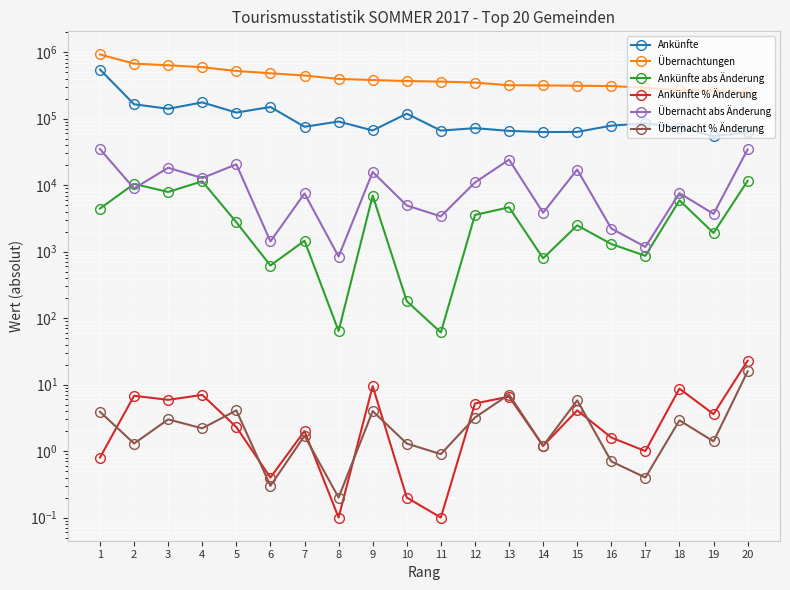

What is the sum of the Übernacht abs Änderung values at 19 and 6?

5128.0